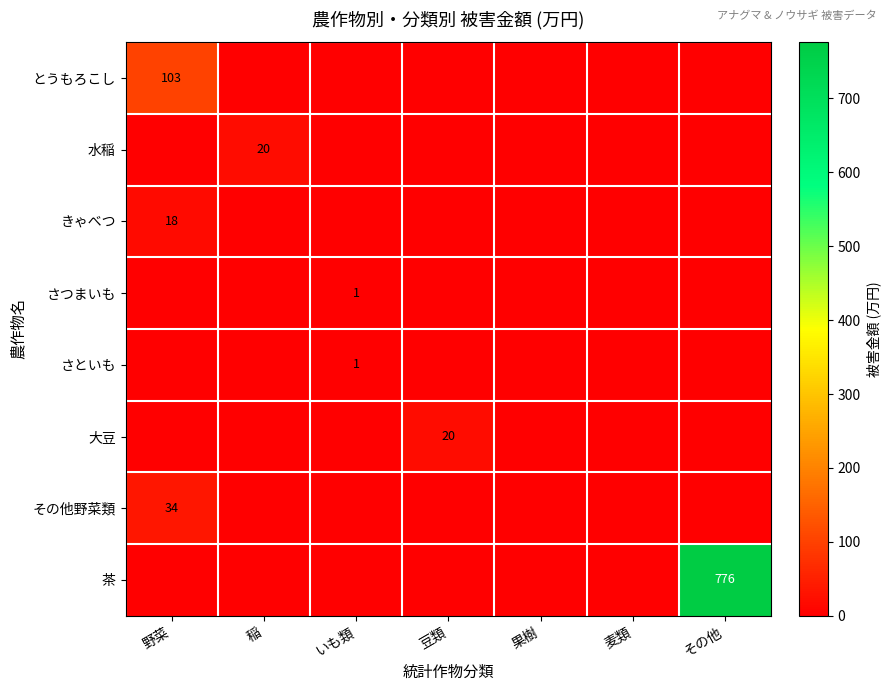

At which category is the sum across all series the highest?

その他